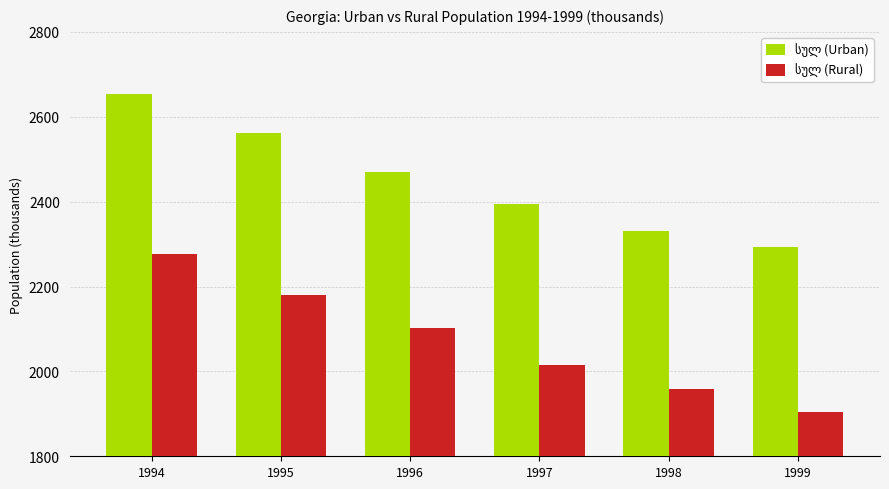

What is the maximum value shown in the chart?

2652.8